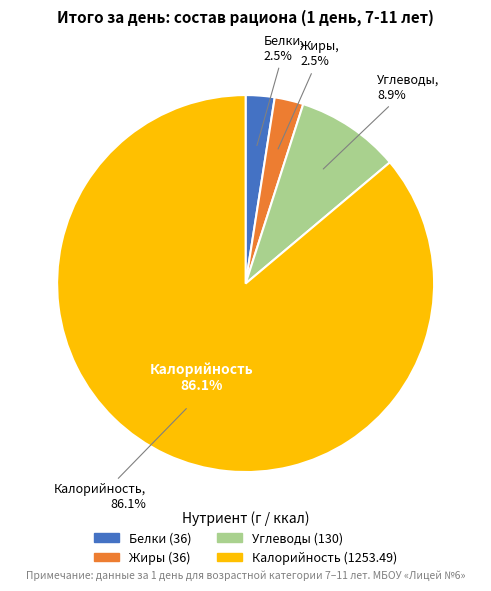

Which category has the smallest portion of the pie?

Белки